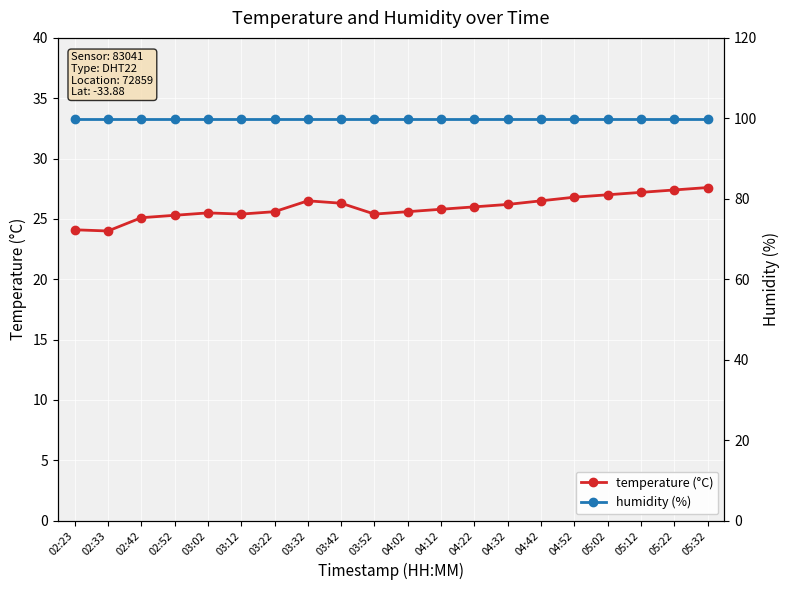

What is the sum of the temperature (°C) values at 03:42 and 05:22?

53.7